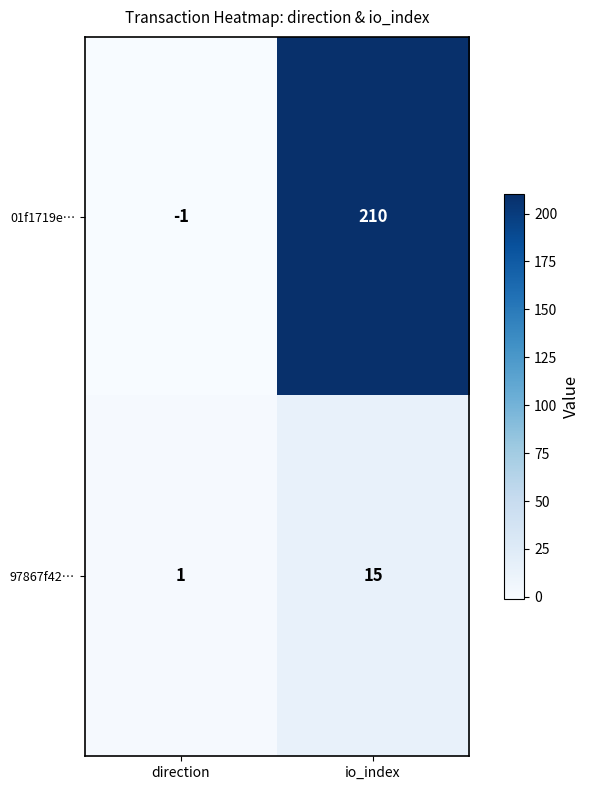

True or false: 01f1719e… has a value of 0 at direction.

False